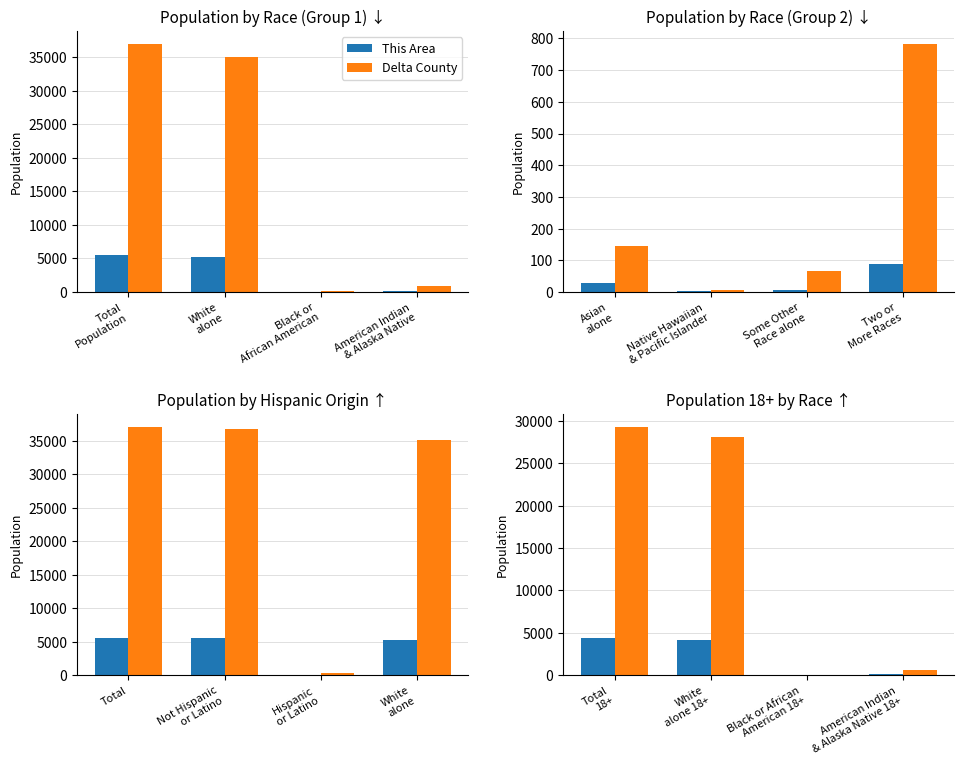

What is the average value of the This Area series?

2148